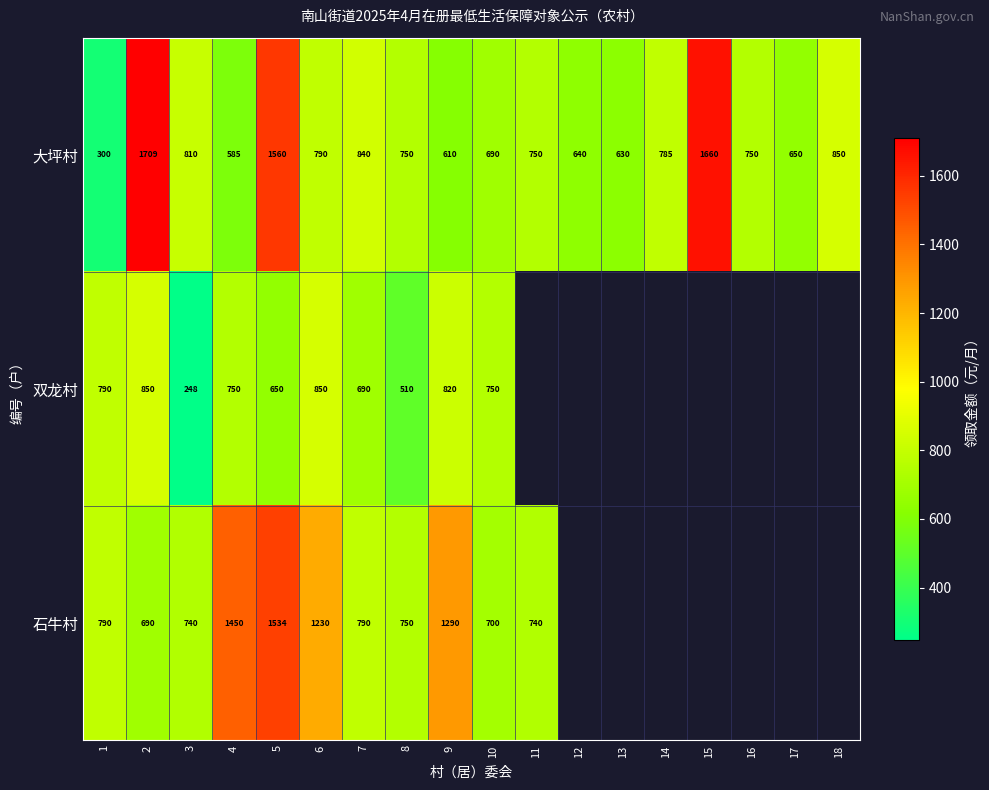

What is the sum of all 大坪村 values?

15359